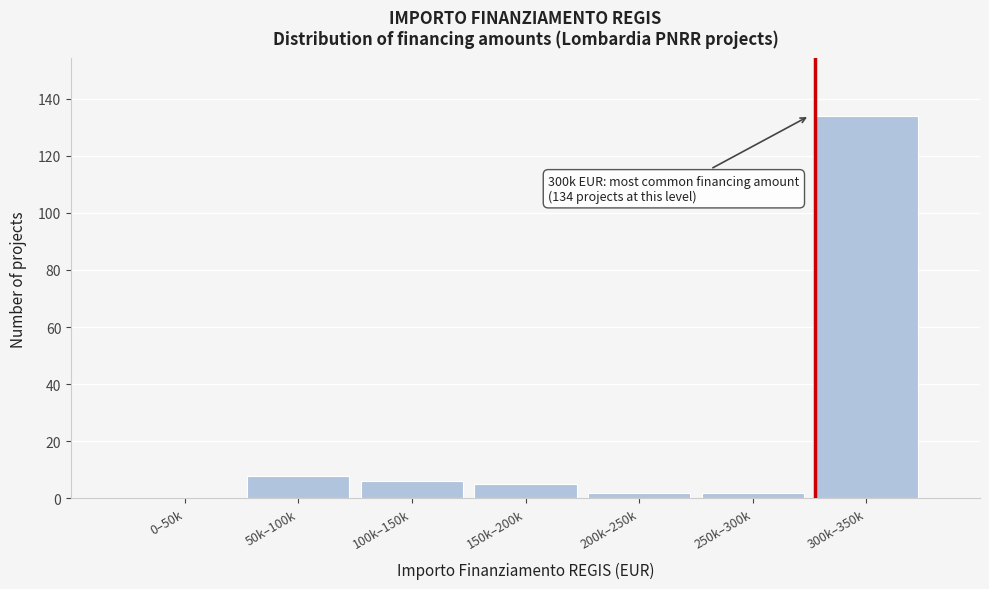

Reading left to right, extract all data points from this chart.

0–50k=0	50k–100k=8	100k–150k=6	150k–200k=5	200k–250k=2	250k–300k=2	300k–350k=134